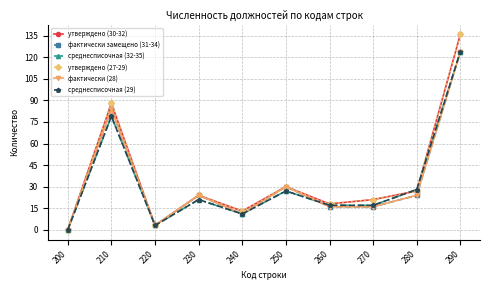

What is the total value across all series at 260?

102